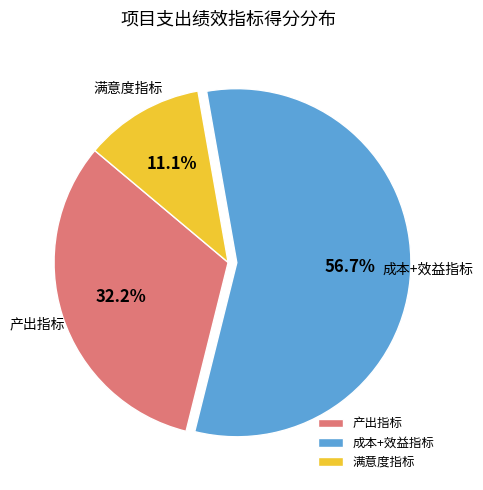

What is the ratio of the value at 产出指标 to the value at 满意度指标?

2.9